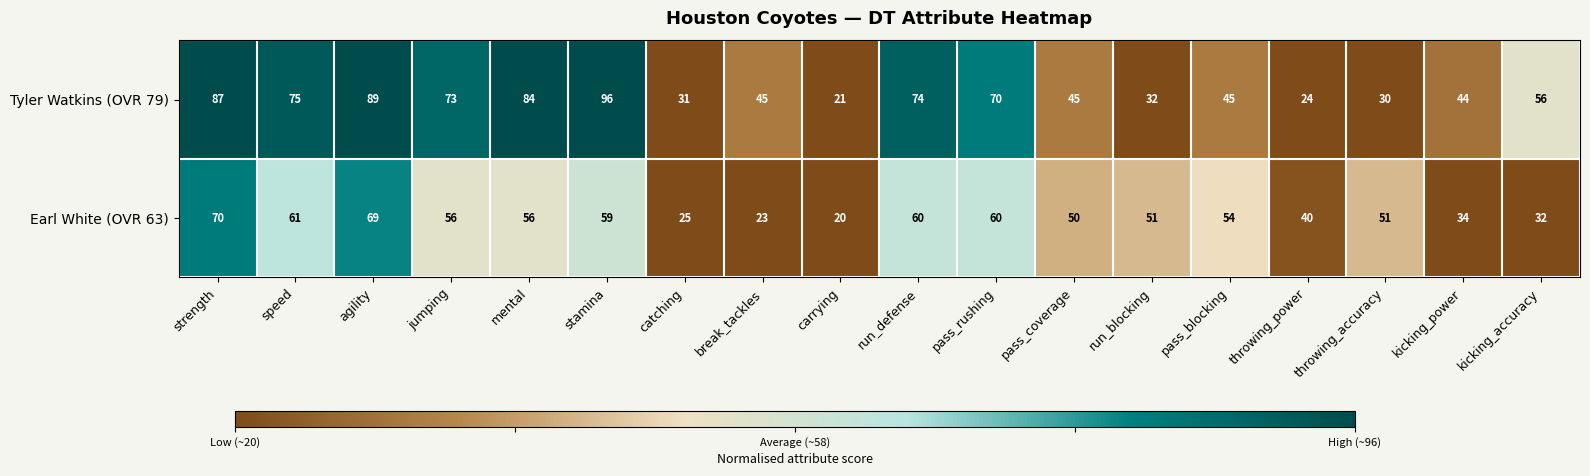

At break_tackles, list the series in order from smallest to largest.

Earl White (OVR 63), Tyler Watkins (OVR 79)